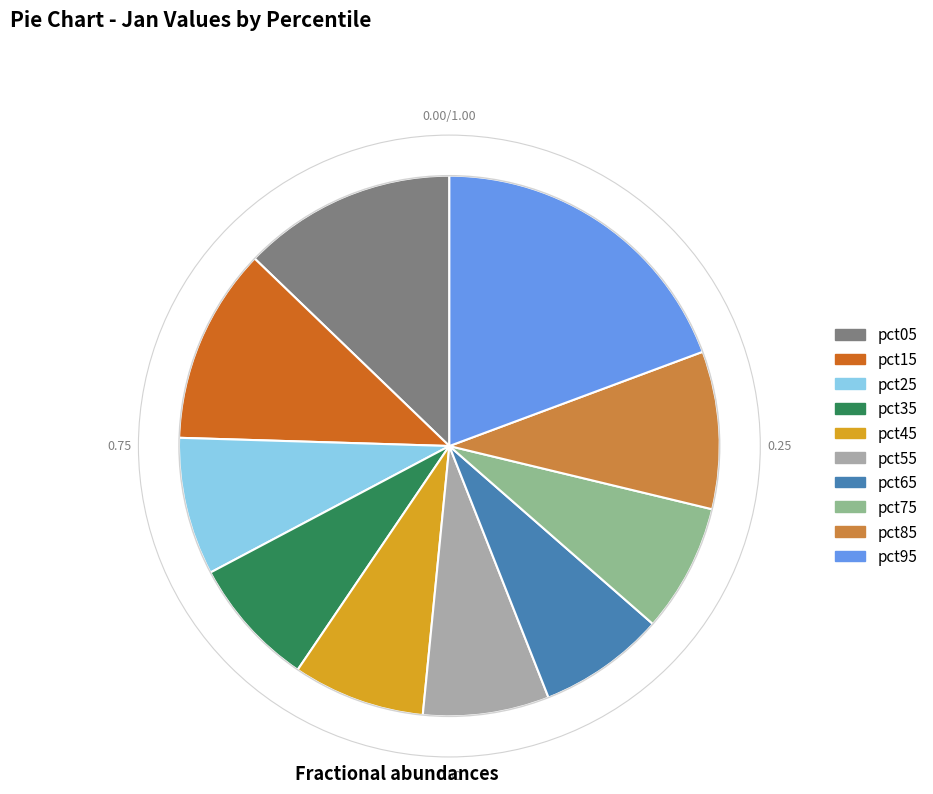

Does pct15 represent more than half of the total?

No